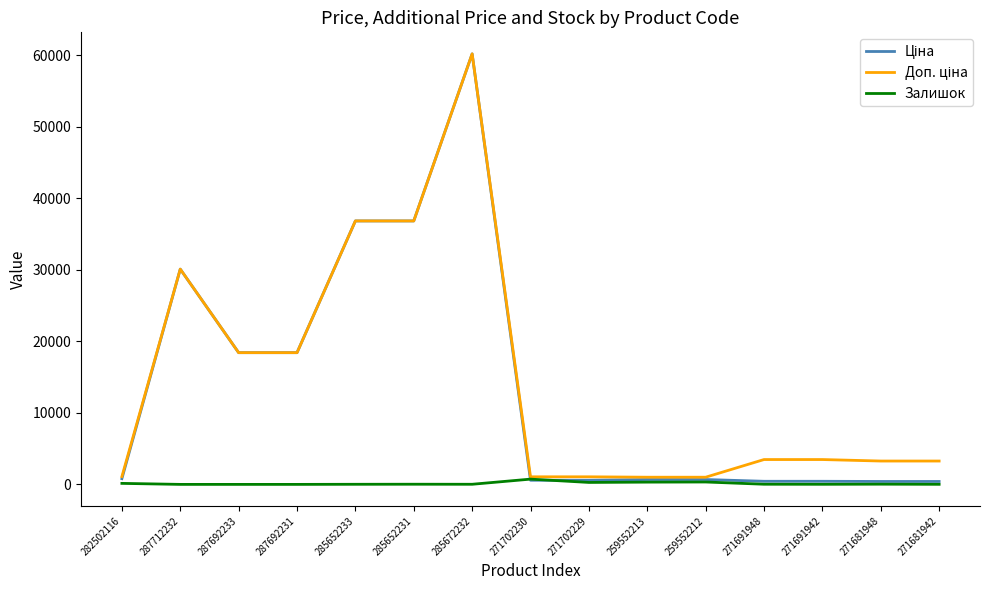

True or false: Залишок has more than 1 points higher than both neighbors.

True